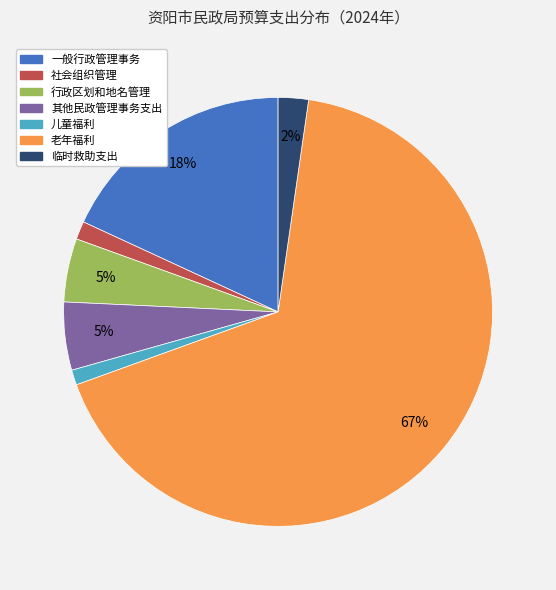

Is the sum of 老年福利 and 其他民政管理事务支出 greater than half?

Yes